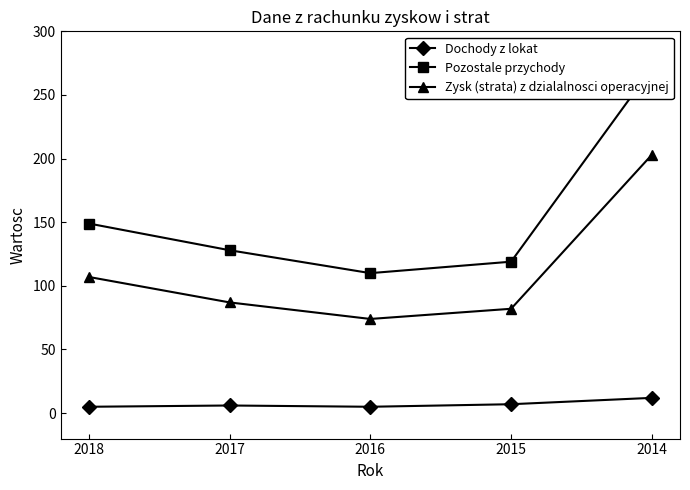

What is the value of the Pozostale przychody point at the 3rd from the left?

110